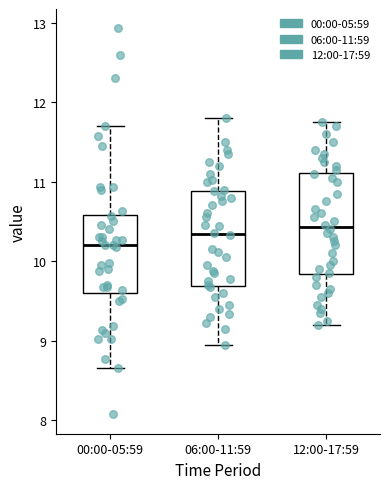

Reading left to right, read every box against the y-axis: the position of its median line, the range the box covers, and the ends of its whiskers. The values are not printed on the chart, so give them approximately, as read against the axis.

00:00-05:59: median 10.2, box 9.6 to 10.6, whiskers 8.7 to 11.7
06:00-11:59: median 10.3, box 9.7 to 10.9, whiskers 9.0 to 11.8
12:00-17:59: median 10.4, box 9.8 to 11.1, whiskers 9.2 to 11.8